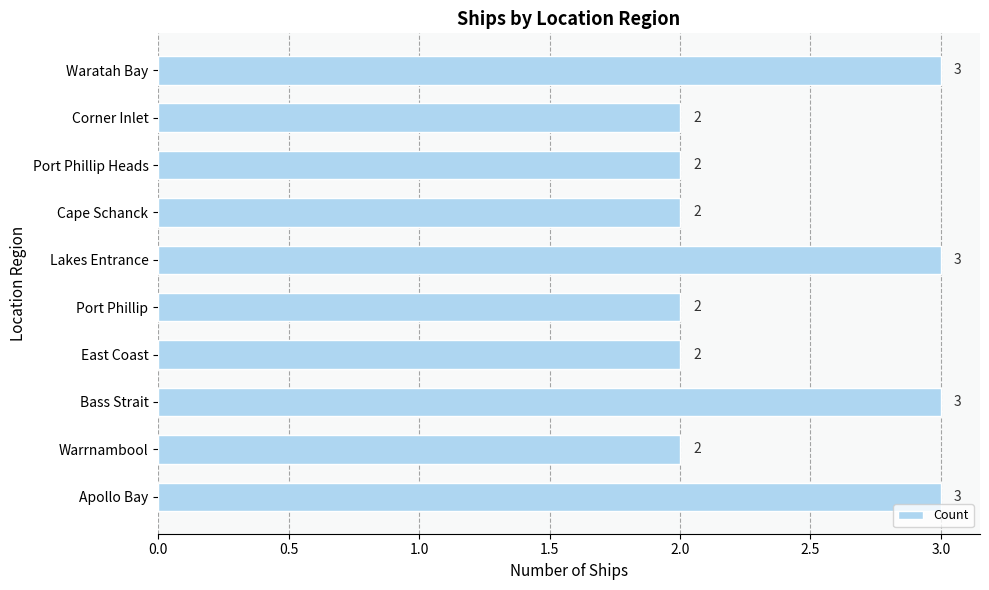

What is the sum of all values?

24